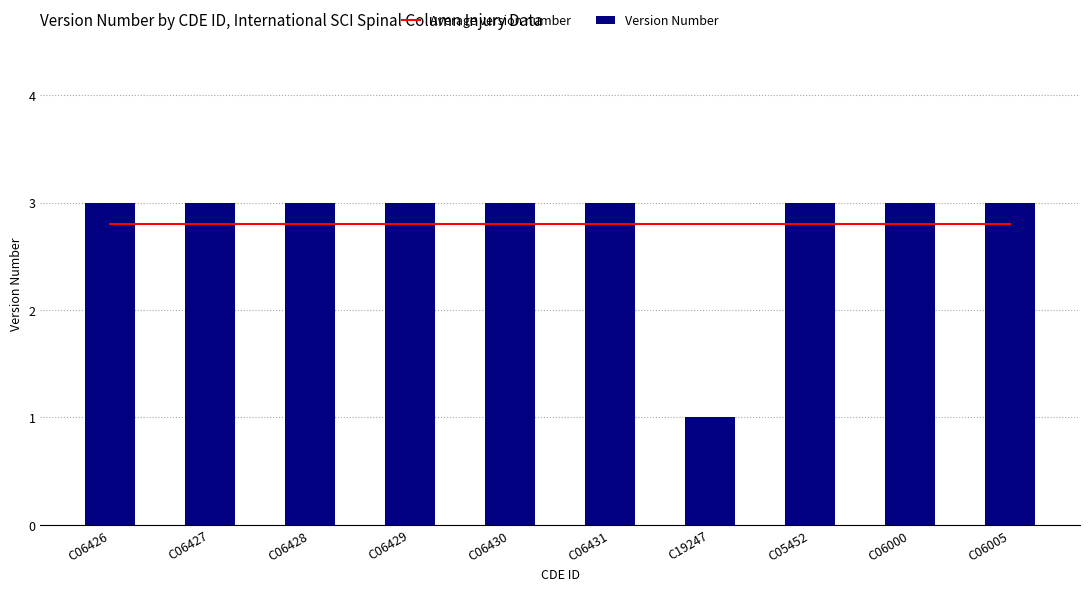

List the labels in order of Average version number value, smallest first.

C06426, C06427, C06428, C06429, C06430, C06431, C19247, C05452, C06000, C06005